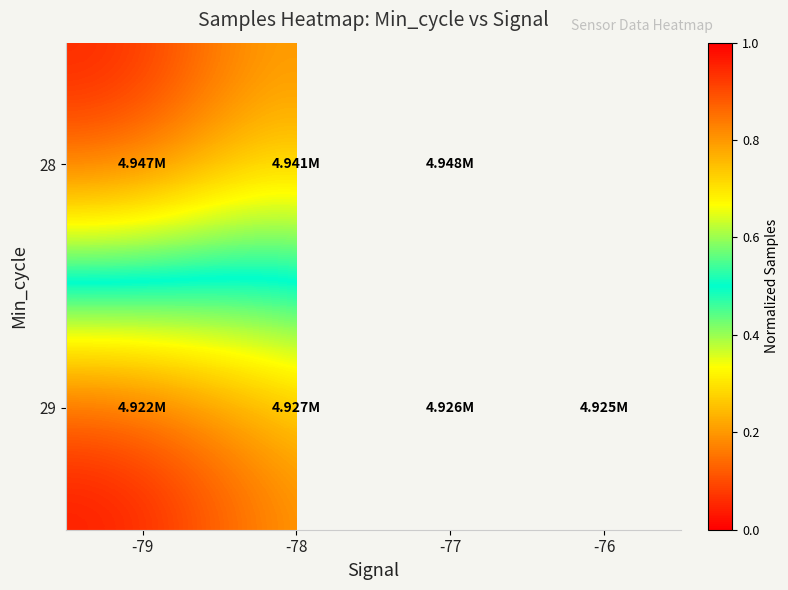

At which category does the chart reach its peak across all series?

-77